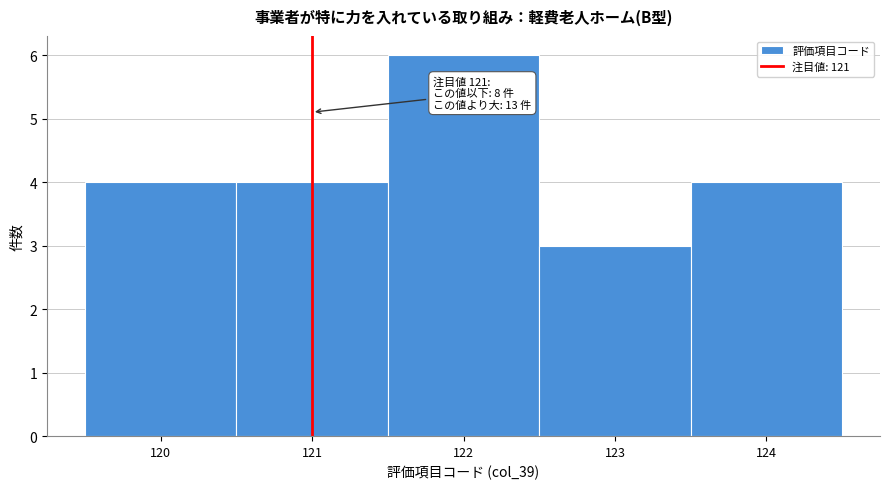

Over which range of the x-axis is the bar tallest?

121.5 to 122.5